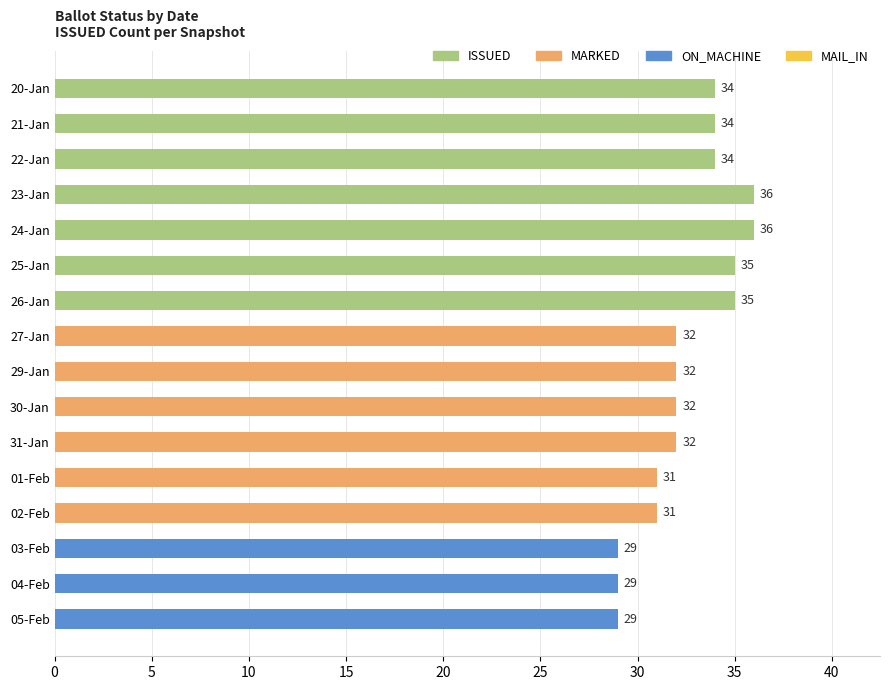

Does the chart contain any negative values?

No